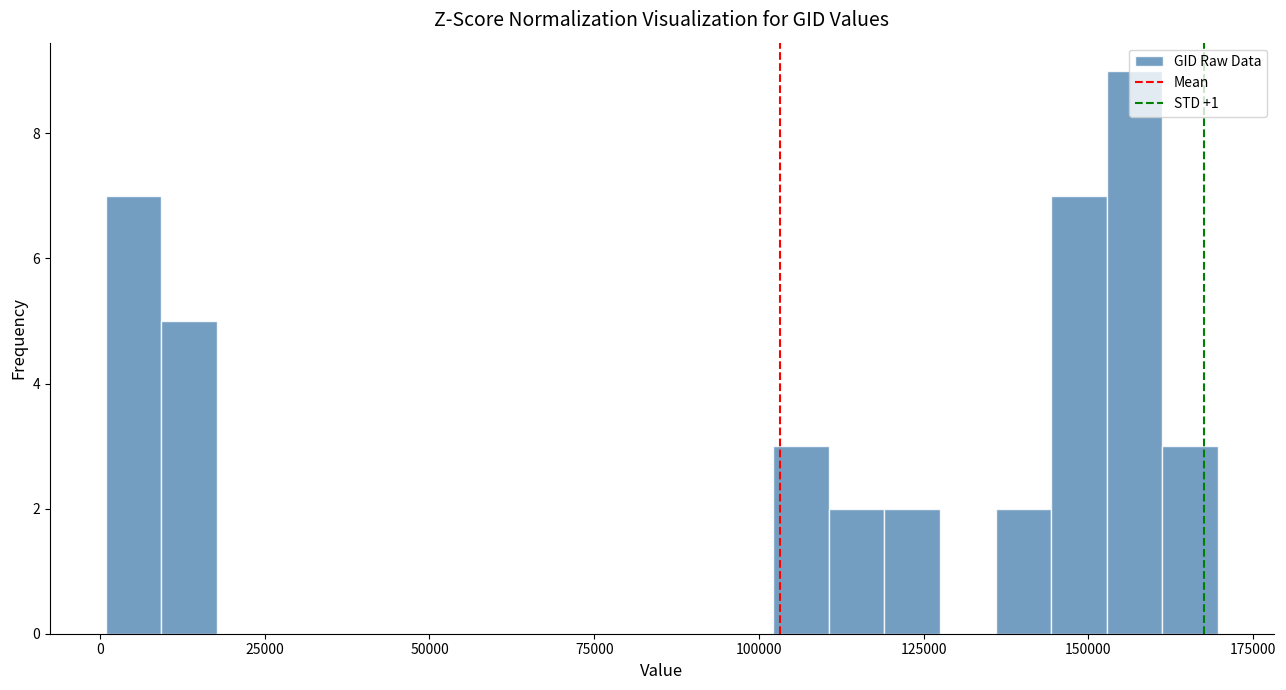

Around what value on the x-axis is the tallest bar? Give the approximate position of its centre, as read against the axis.

155000